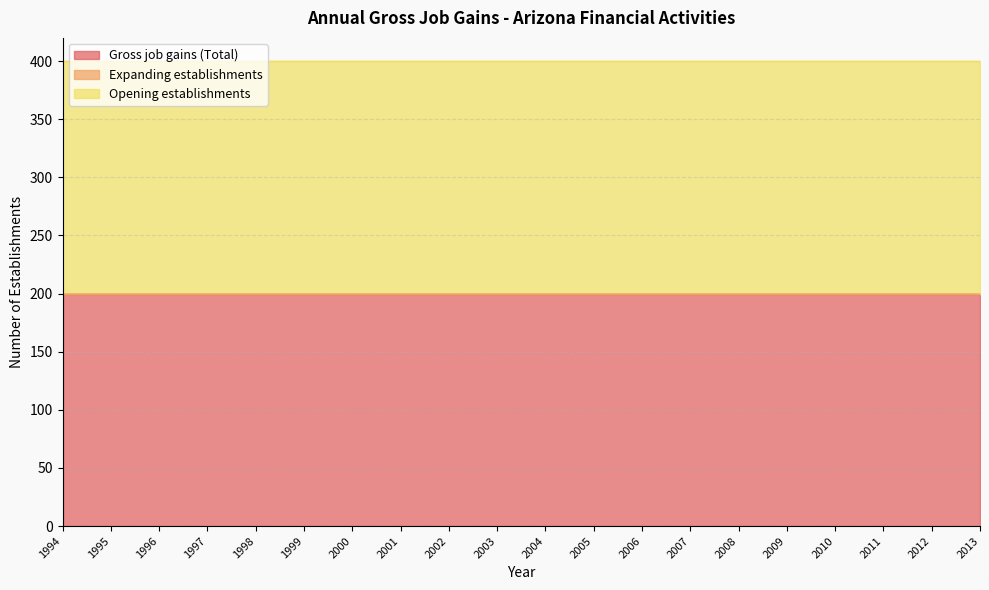

Reading left to right, list all the values displayed in this chart.

Gross job gains (Total): 1994=200	1995=200	1996=200	1997=200	1998=200	1999=200	2000=200	2001=200	2002=200	2003=200	2004=200	2005=200	2006=200	2007=200	2008=200	2009=200	2010=200	2011=200	2012=200	2013=200
Expanding establishments: 1994=0	1995=0	1996=0	1997=0	1998=0	1999=0	2000=0	2001=0	2002=0	2003=0	2004=0	2005=0	2006=0	2007=0	2008=0	2009=0	2010=0	2011=0	2012=0	2013=0
Opening establishments: 1994=200	1995=200	1996=200	1997=200	1998=200	1999=200	2000=200	2001=200	2002=200	2003=200	2004=200	2005=200	2006=200	2007=200	2008=200	2009=200	2010=200	2011=200	2012=200	2013=200